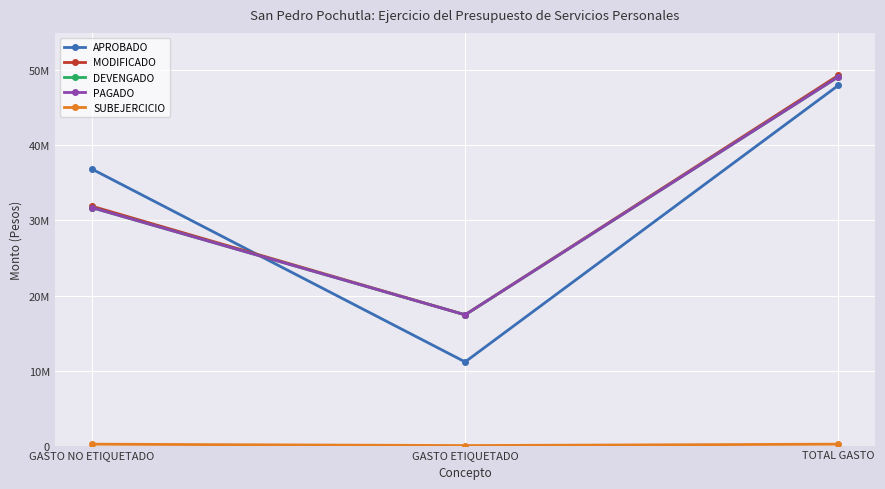

Does the chart have visible grid lines?

Yes